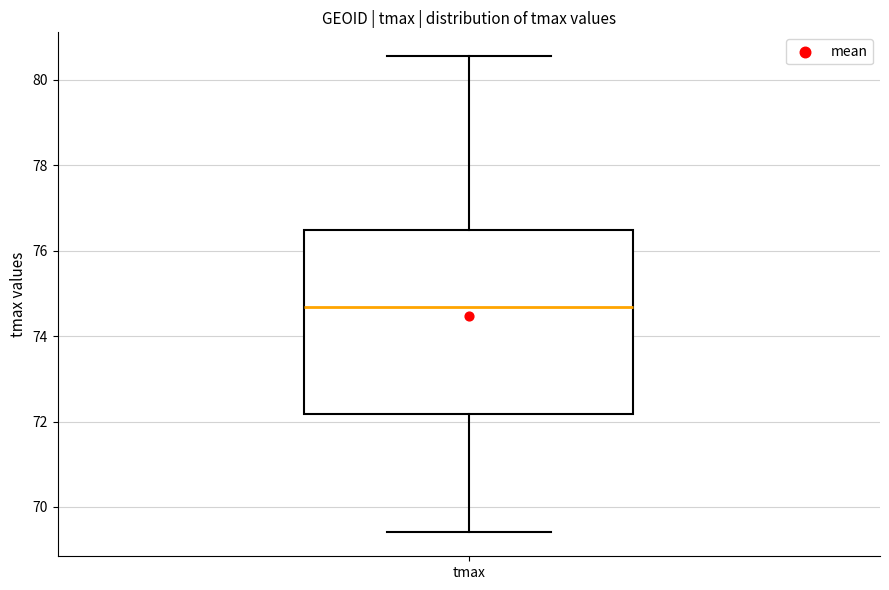

Read this box plot against the y-axis: the position of the median line, the range covered by the box, and the ends of both whiskers. The values are not printed on the chart, so give them approximately, as read against the axis.

median 74.6, box 72.2 to 76.4, whiskers 69.4 to 80.6